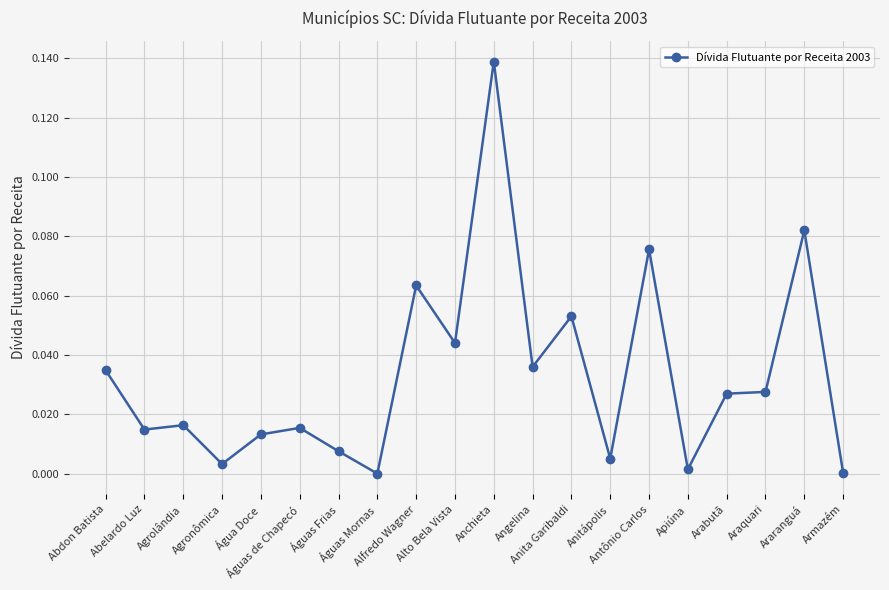

What is the sum of all values?

0.7